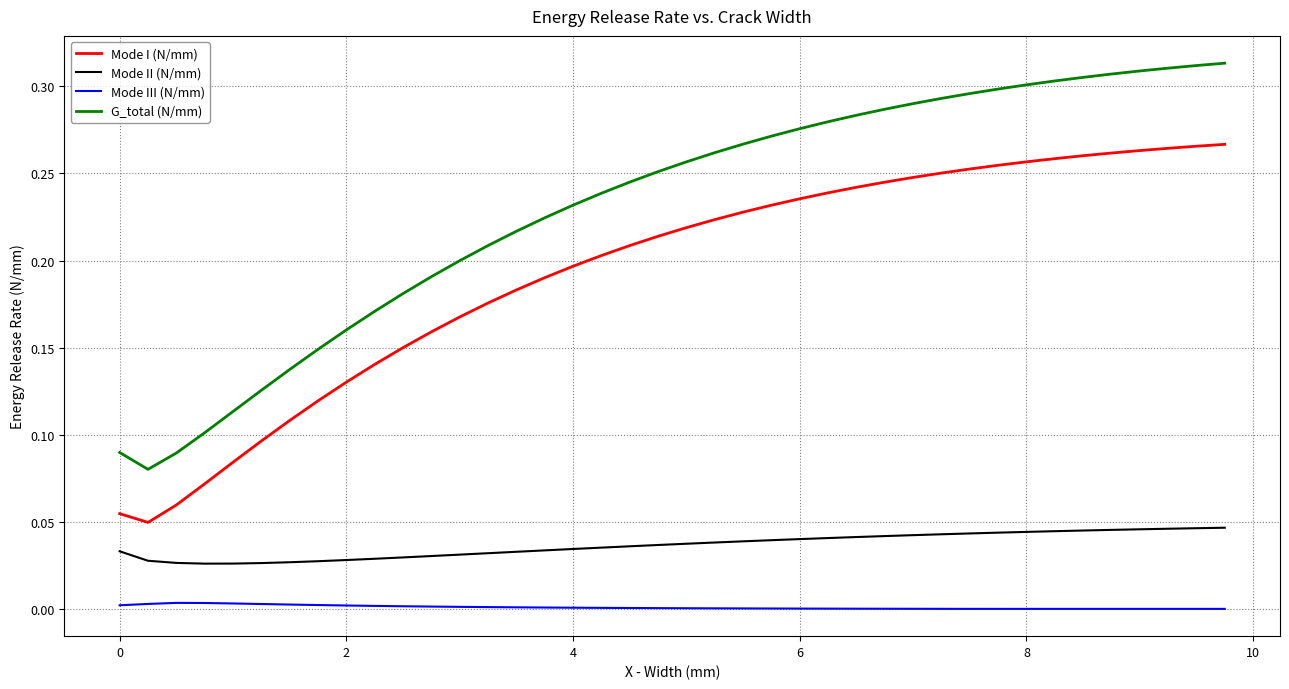

List the series in order of their peak value, lowest first.

Mode III (N/mm), Mode II (N/mm), Mode I (N/mm), G_total (N/mm)